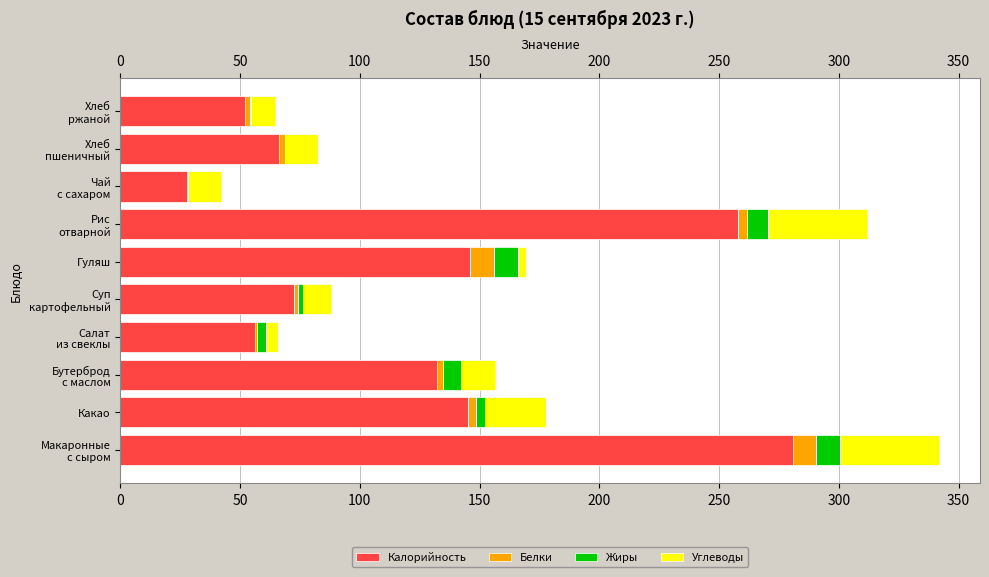

Count the number of data series in this chart.

4